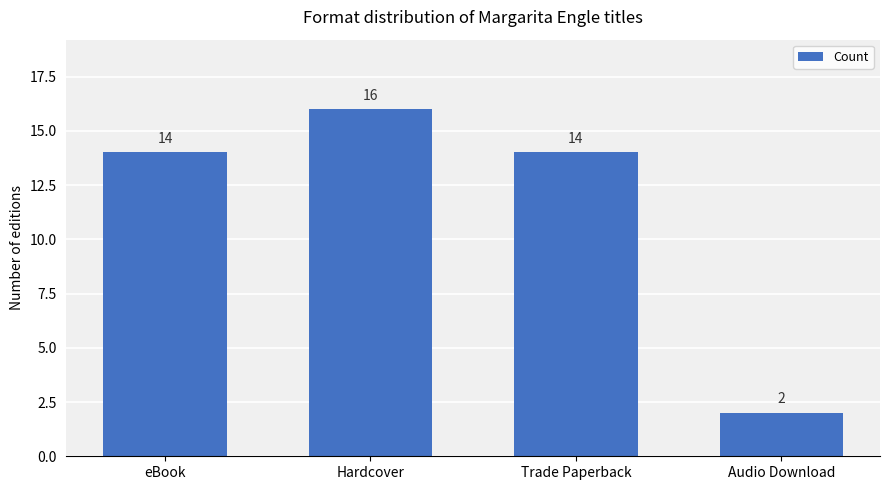

Are the bars grouped side by side (vs. stacked)?

No